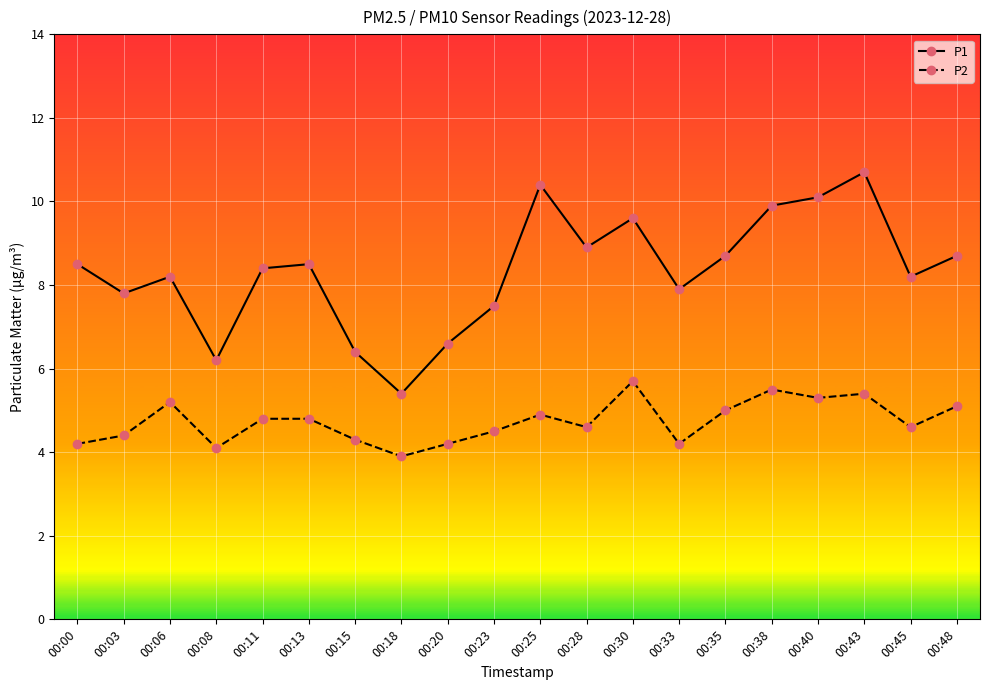

True or false: P1 and P2 cross at least once.

False